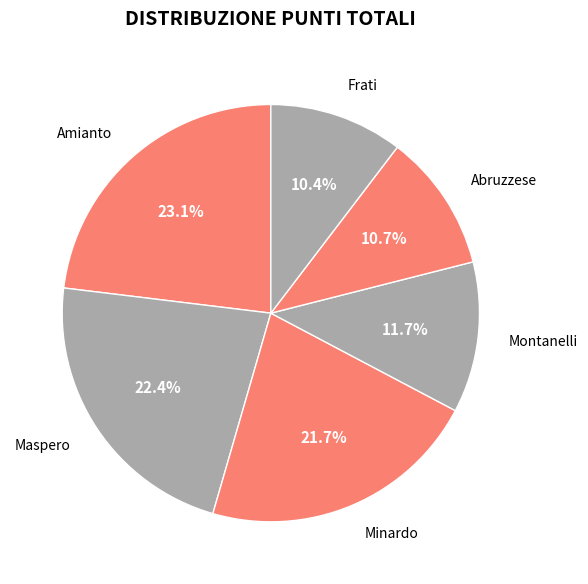

What is the ratio of the value at Abruzzese to the value at Montanelli?

0.9